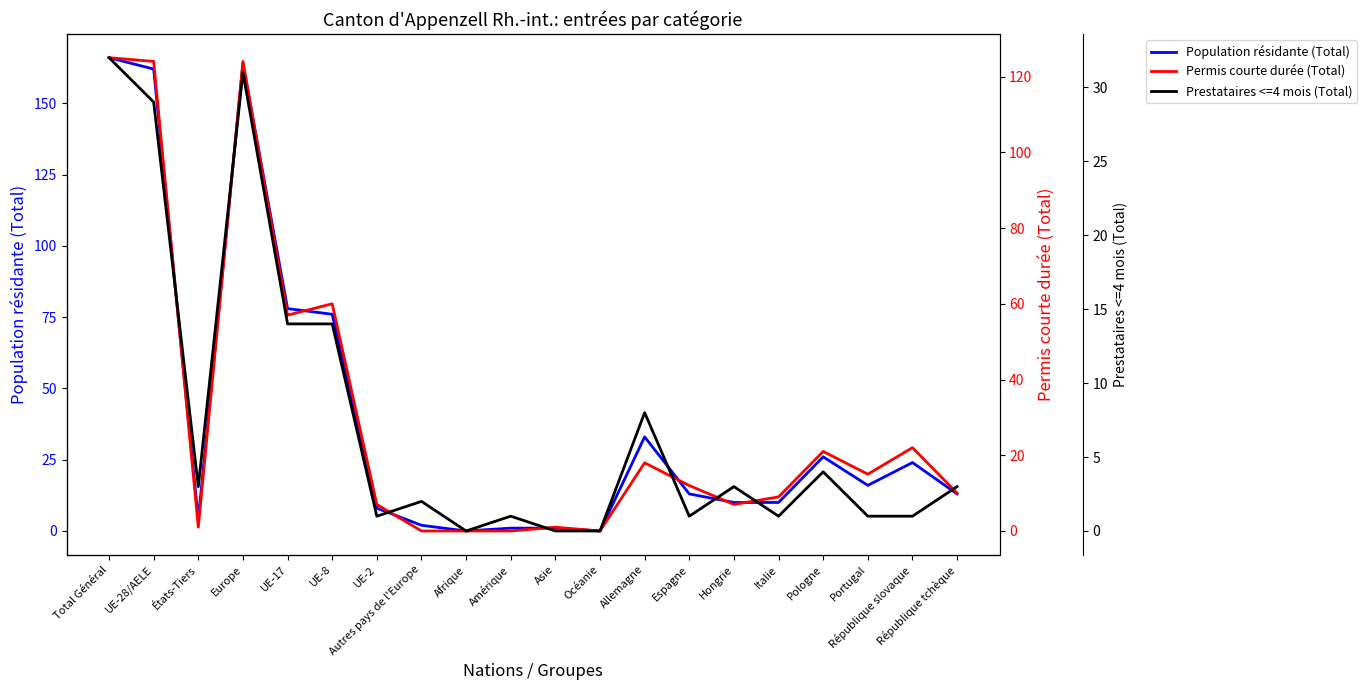

Is the value of Population résidante (Total) at UE-17 greater than the value of Prestataires <=4 mois (Total) at UE-2?

Yes